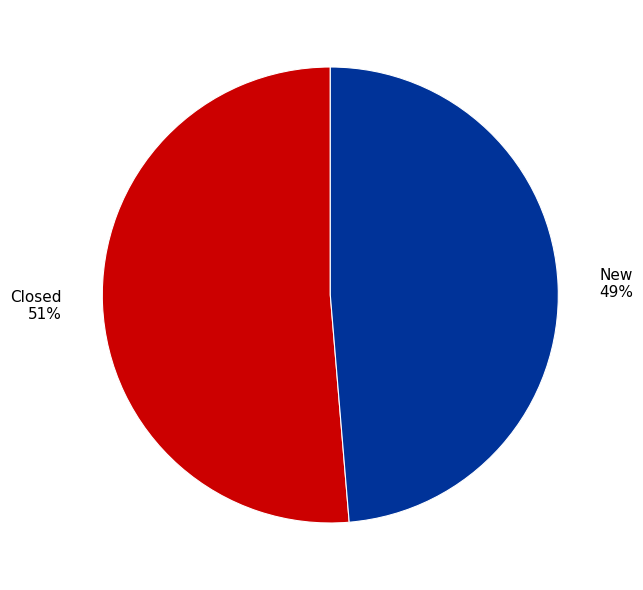

Rank the categories by value from highest to lowest.

Closed, New